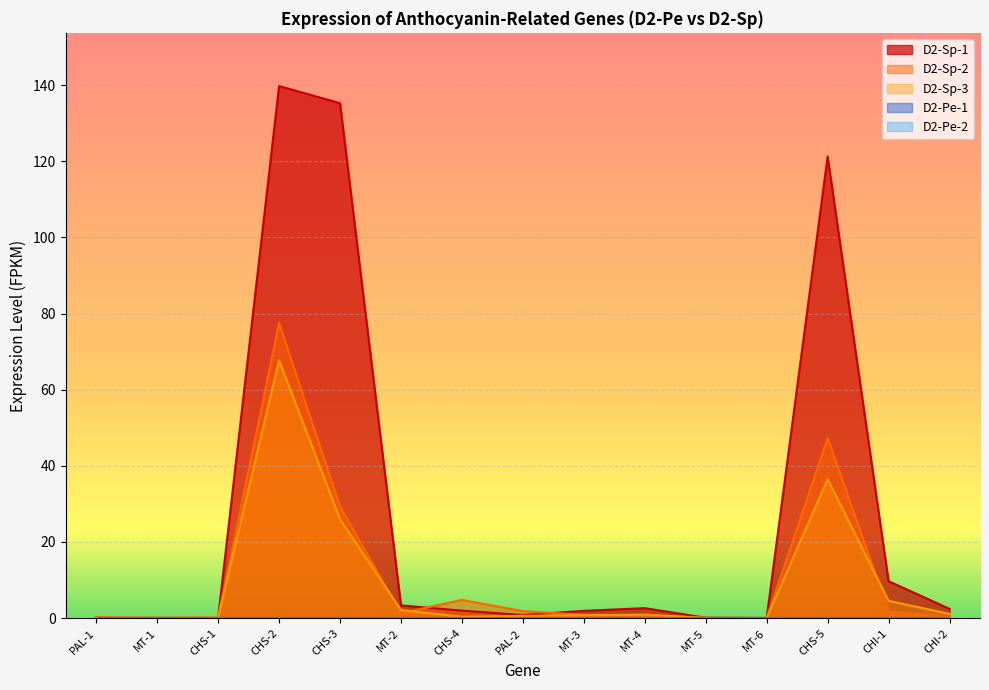

Rank the series by their maximum value, from highest to lowest.

D2-Sp-1, D2-Sp-2, D2-Sp-3